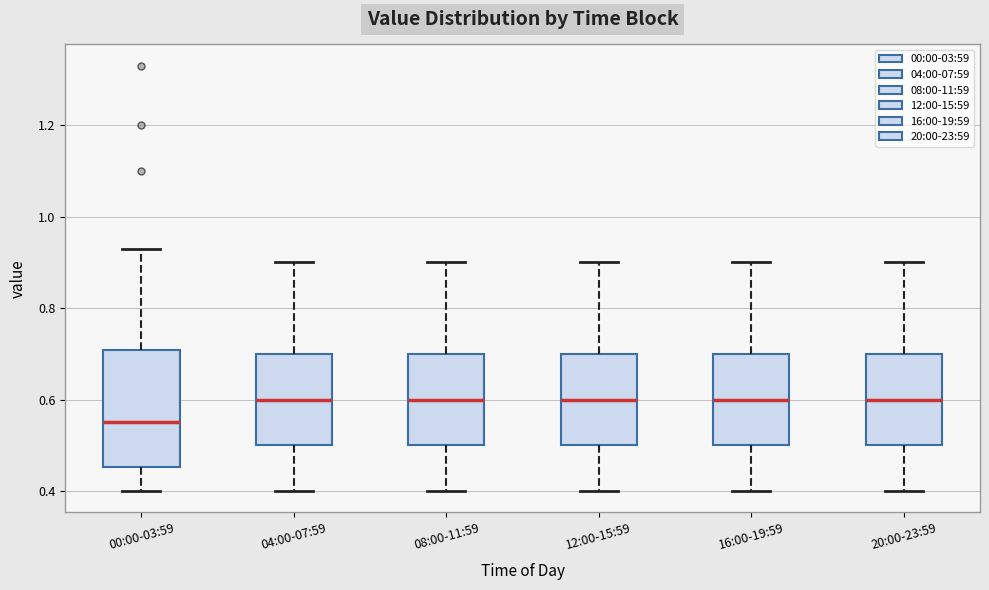

Reading left to right, transcribe this box plot: for each box, give where its median line is, the range the box spans, and where its two whiskers end, as read against the y-axis. The values are not printed on the chart, so give them approximately, as read against the axis.

00:00-03:59: median 0.56, box 0.46 to 0.70, whiskers 0.40 to 0.94
04:00-07:59: median 0.60, box 0.50 to 0.70, whiskers 0.40 to 0.90
08:00-11:59: median 0.60, box 0.50 to 0.70, whiskers 0.40 to 0.90
12:00-15:59: median 0.60, box 0.50 to 0.70, whiskers 0.40 to 0.90
16:00-19:59: median 0.60, box 0.50 to 0.70, whiskers 0.40 to 0.90
20:00-23:59: median 0.60, box 0.50 to 0.70, whiskers 0.40 to 0.90